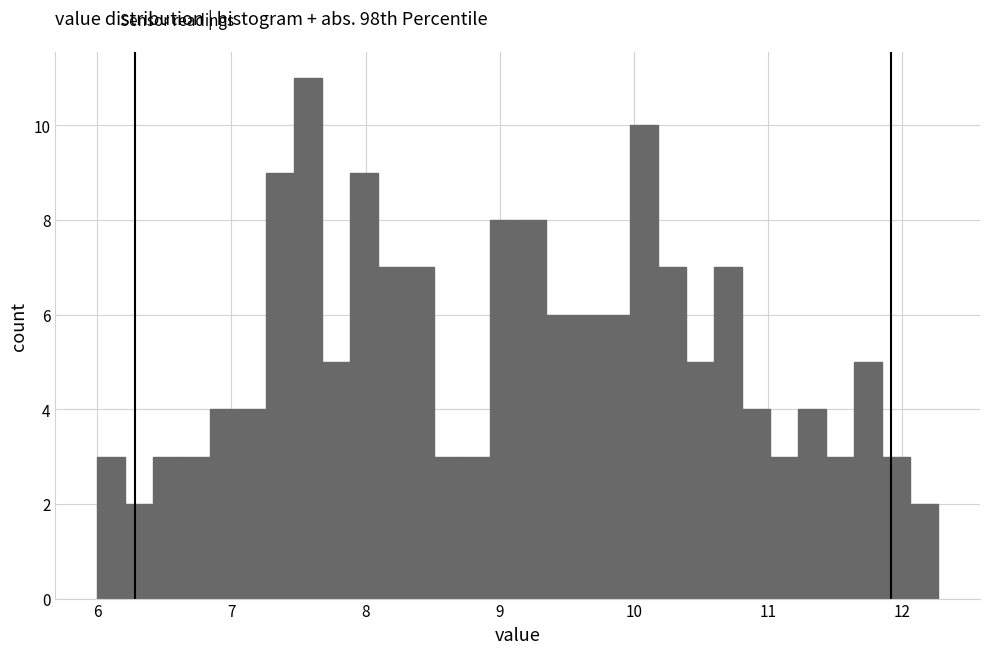

Around what value on the x-axis is the tallest bar? Give the approximate position of its centre, as read against the axis.

7.6